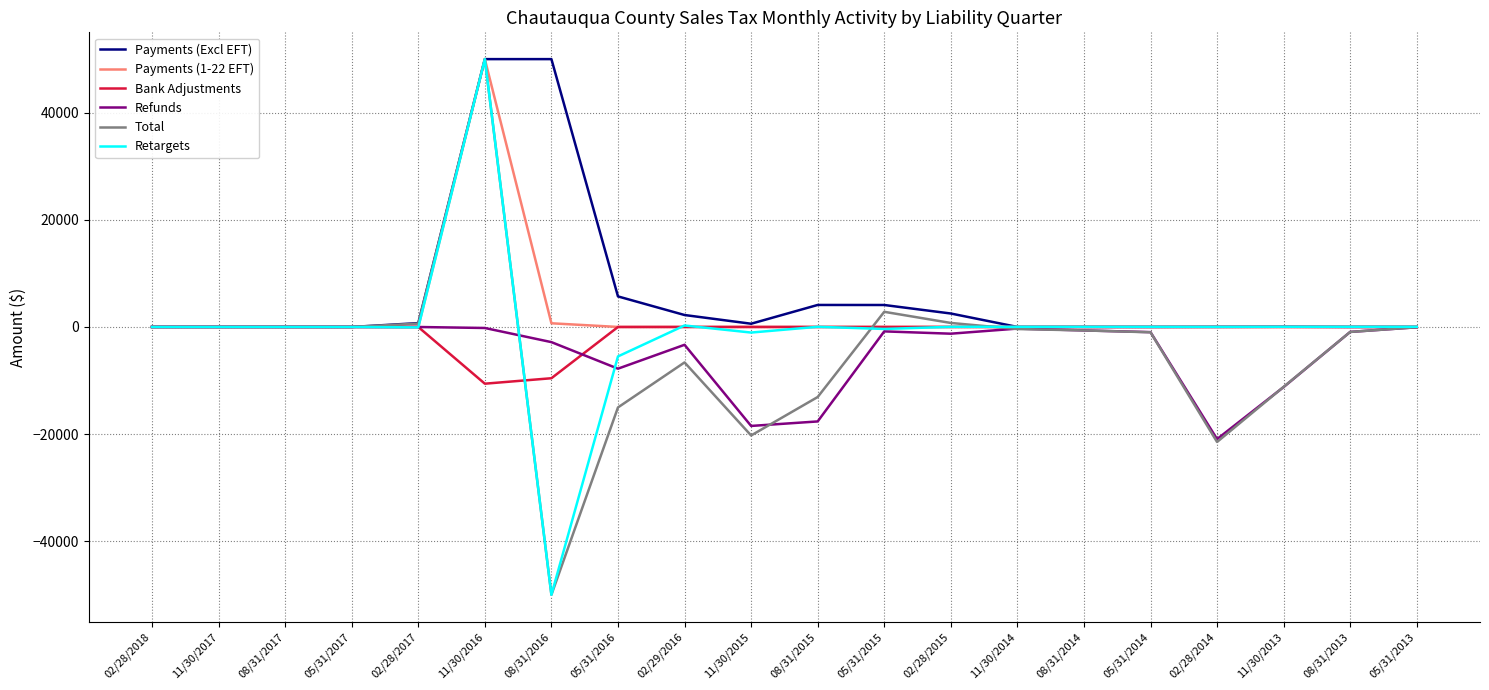

The value of Retargets at 08/31/2016 is -16989.6. True or false?

False